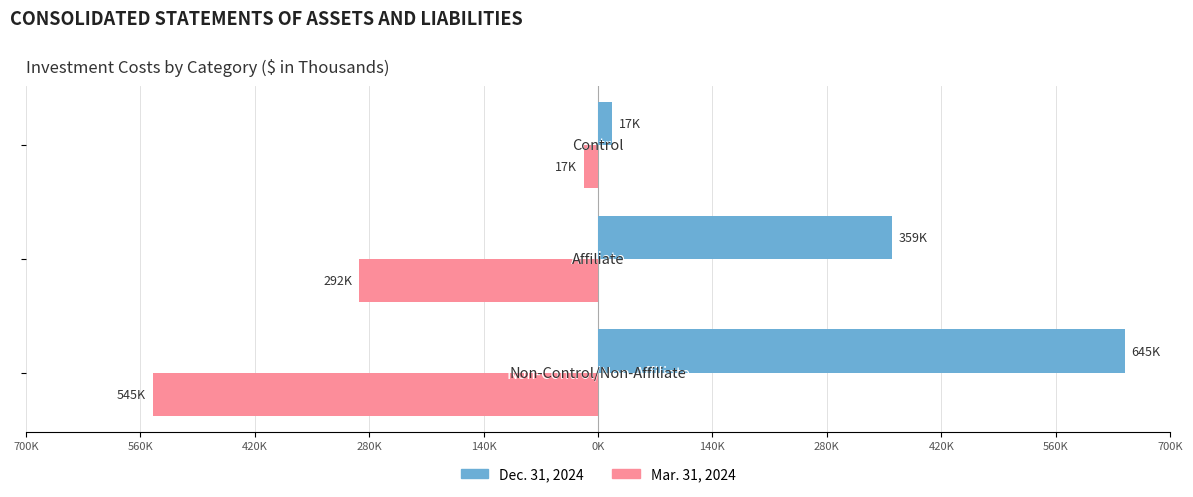

What is the average value of the Dec. 31, 2024 series?

340580